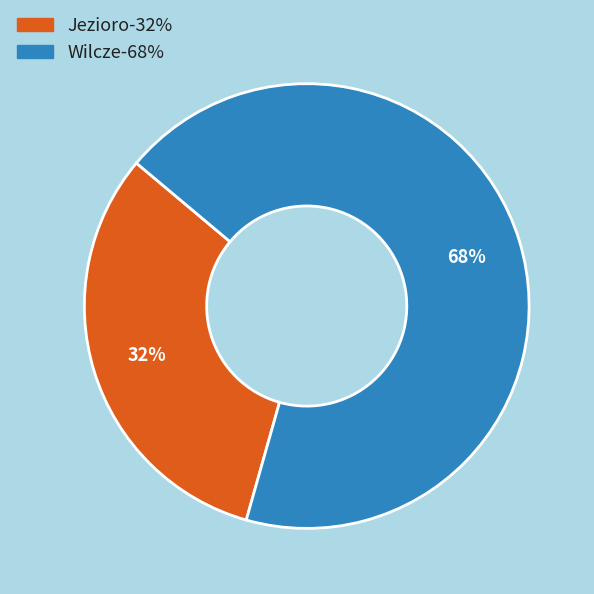

Is there a majority slice in this chart?

Yes